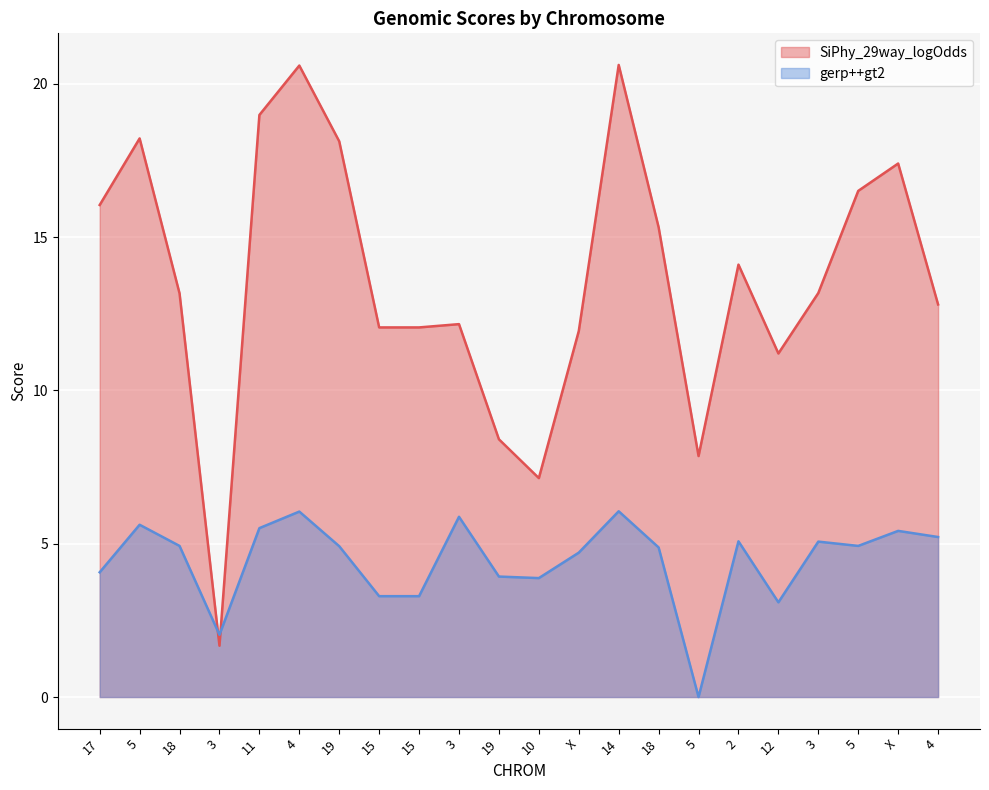

What is the label of the 12th point from the left?

10